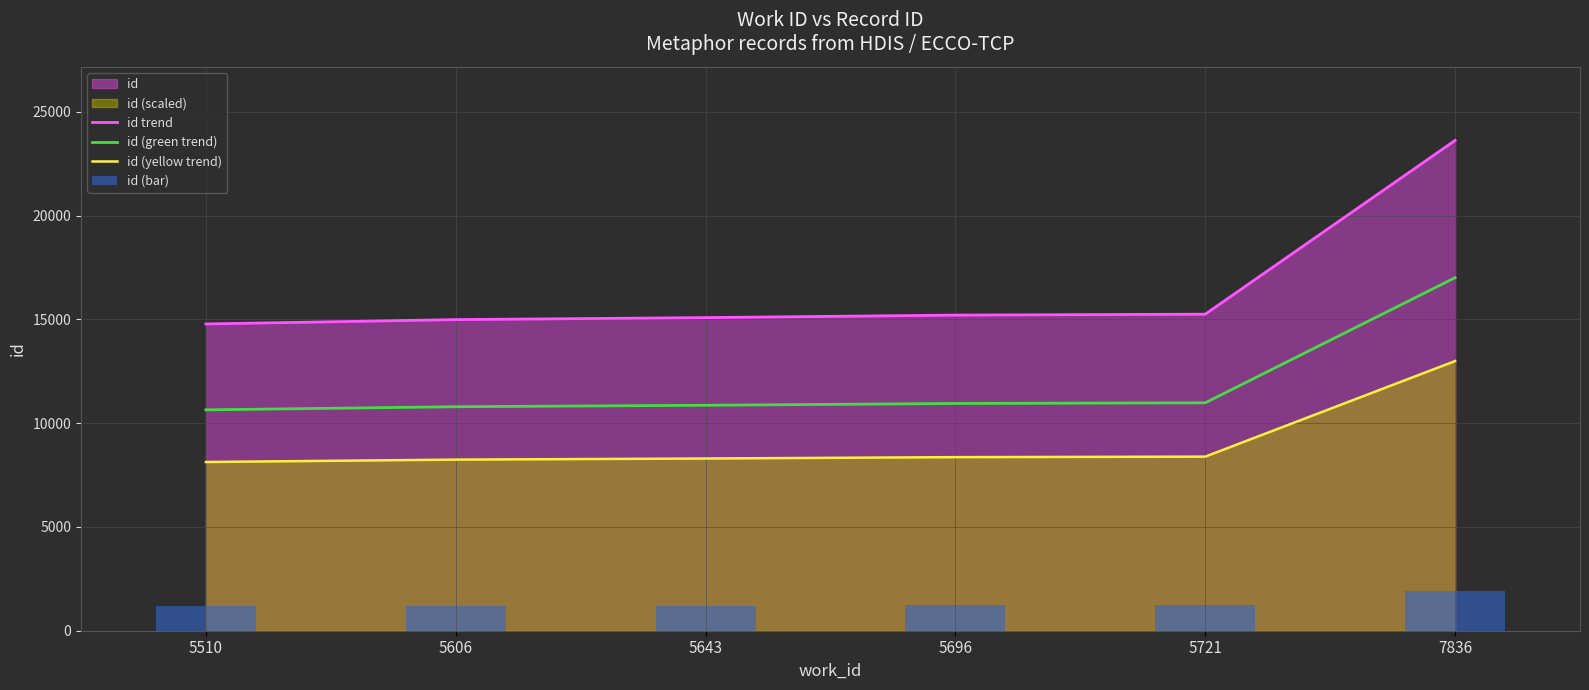

Reading right to left, transcribe all the data shown in this chart.

id trend: 23623.0	15251.0	15206.0	15086.0	14989.0	14780.0
id (green trend): 17008.6	10980.7	10948.3	10861.9	10792.1	10641.6
id (yellow trend): 12992.7	8388.1	8363.3	8297.3	8244.0	8129.0
id (bar): 1889.8	1220.1	1216.5	1206.9	1199.1	1182.4